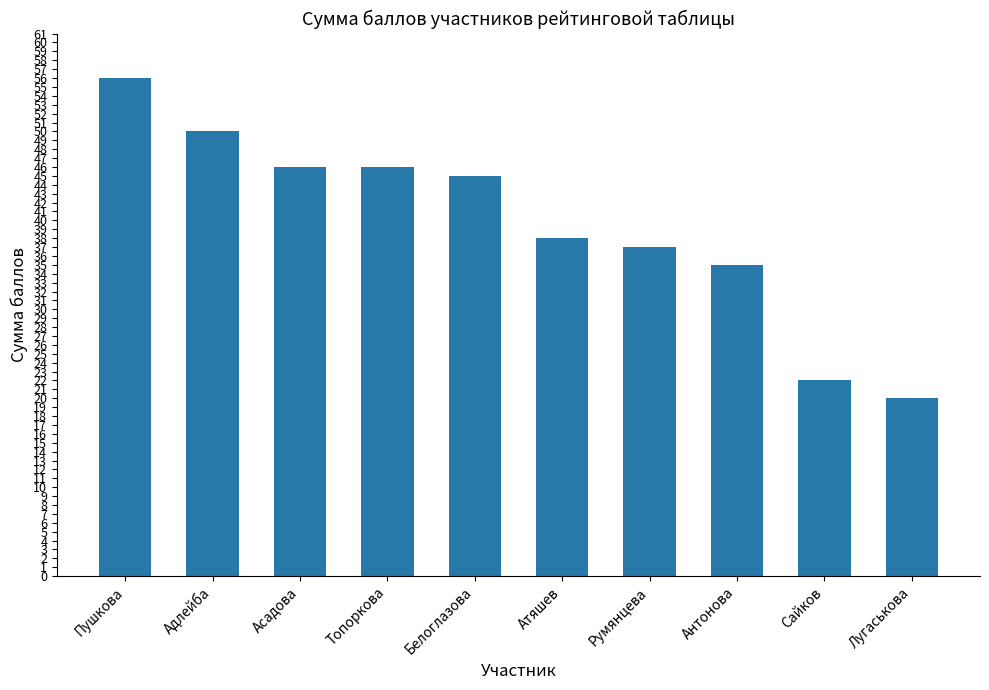

What position from the right is Адлейба?

9